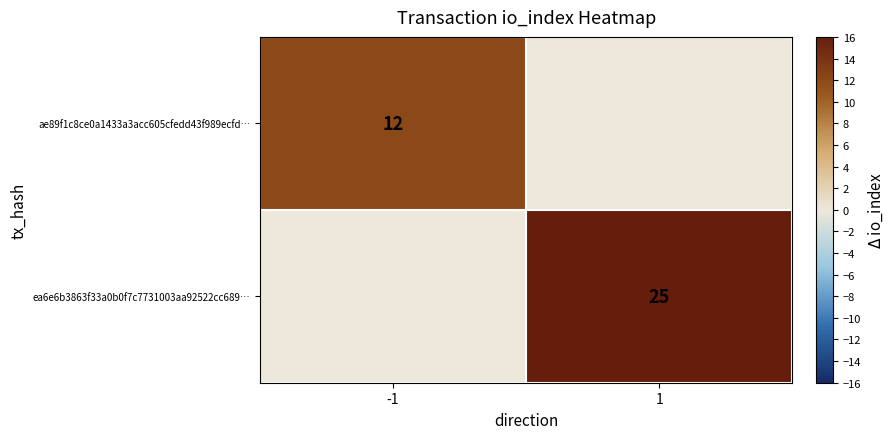

The ae89f1c8ce0a1433a3acc605cfedd43f989ecfd… series shows 6 at -1. True or false?

False